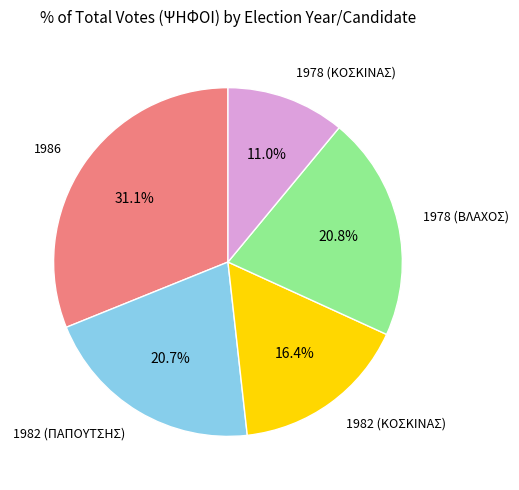

How many slices are in this pie chart?

5